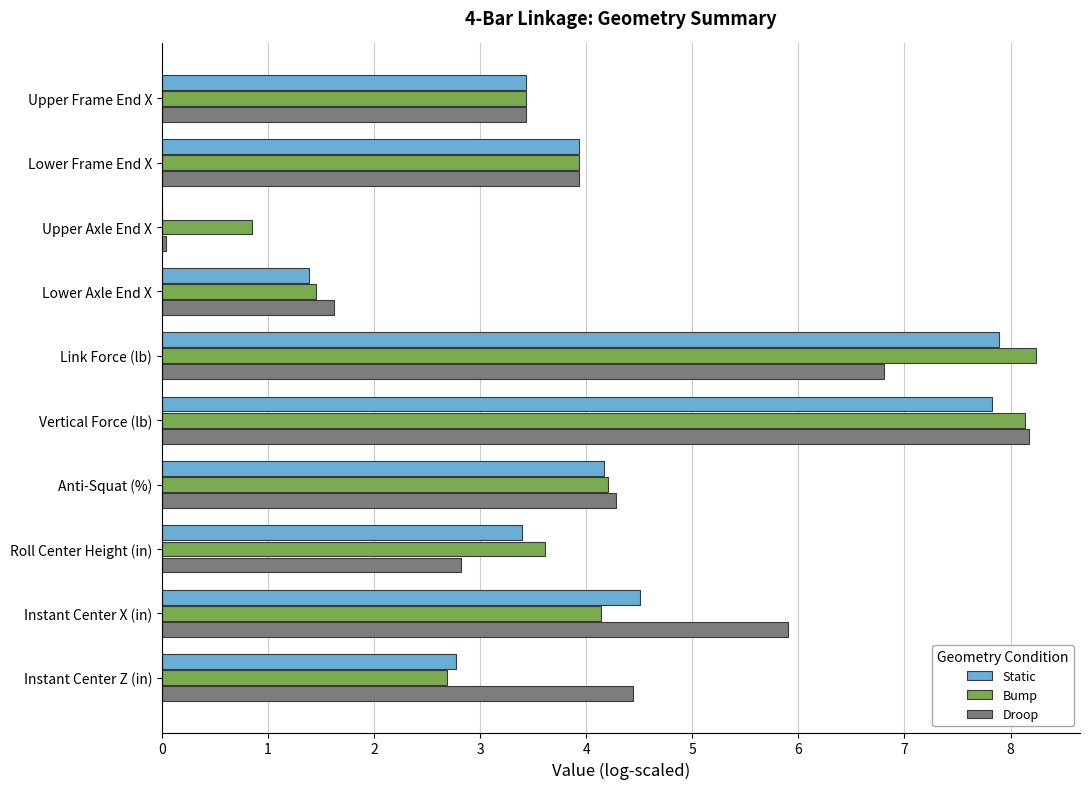

At which category is the sum across all series the highest?

Vertical Force (lb)